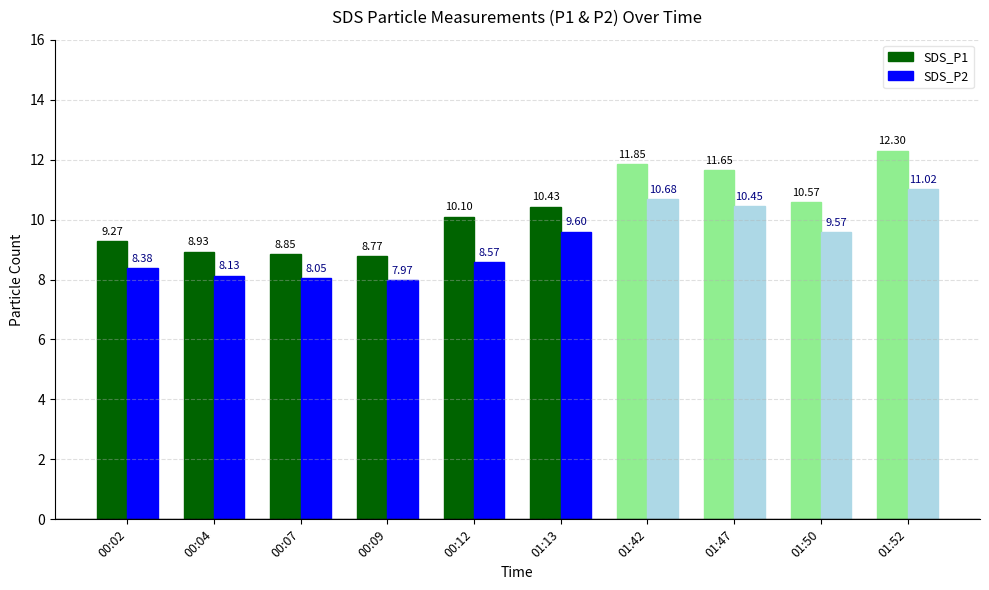

Does the chart contain stacked bars?

No